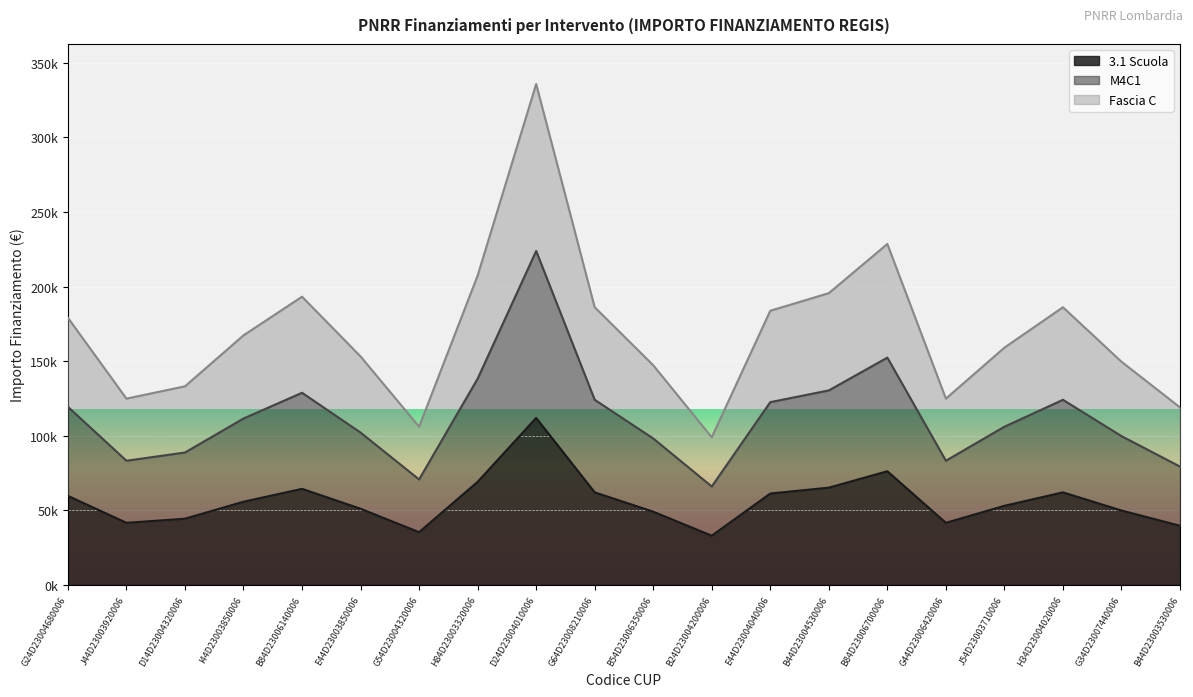

List the series in order of their peak value, highest first.

Fascia C, M4C1, 3.1 Scuola